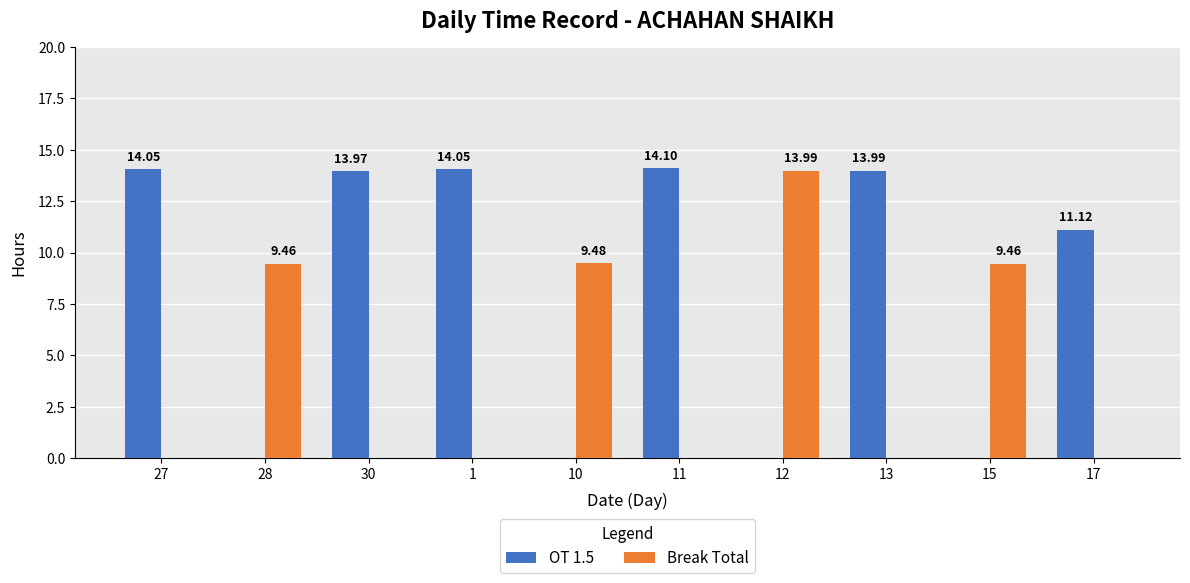

Which series has the widest spread of values?

OT 1.5